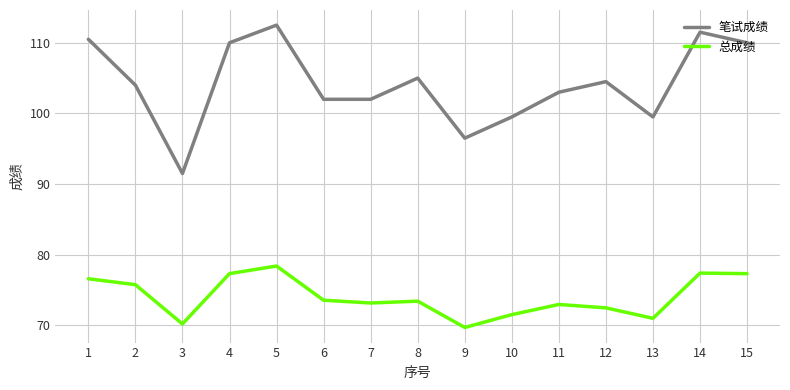

What is the difference between the 笔试成绩 values at 10 and 6?

2.5